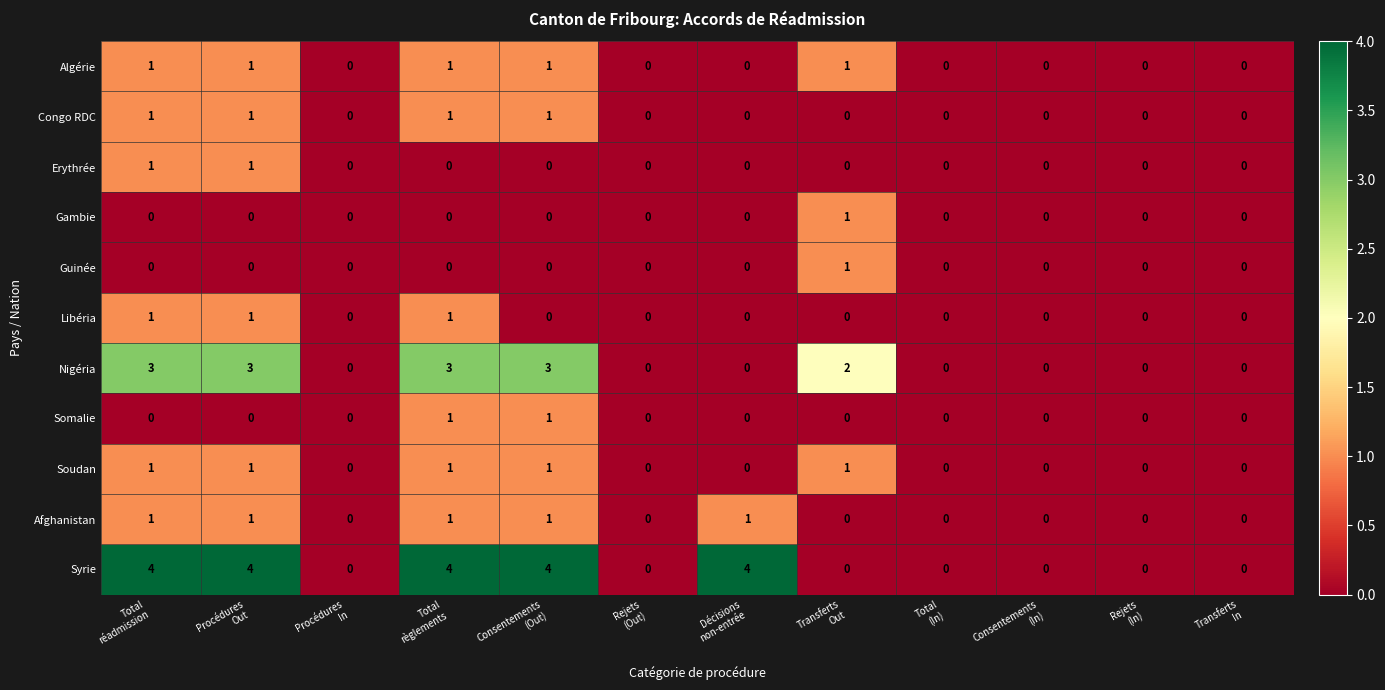

What is the sum of all Algérie values?

5